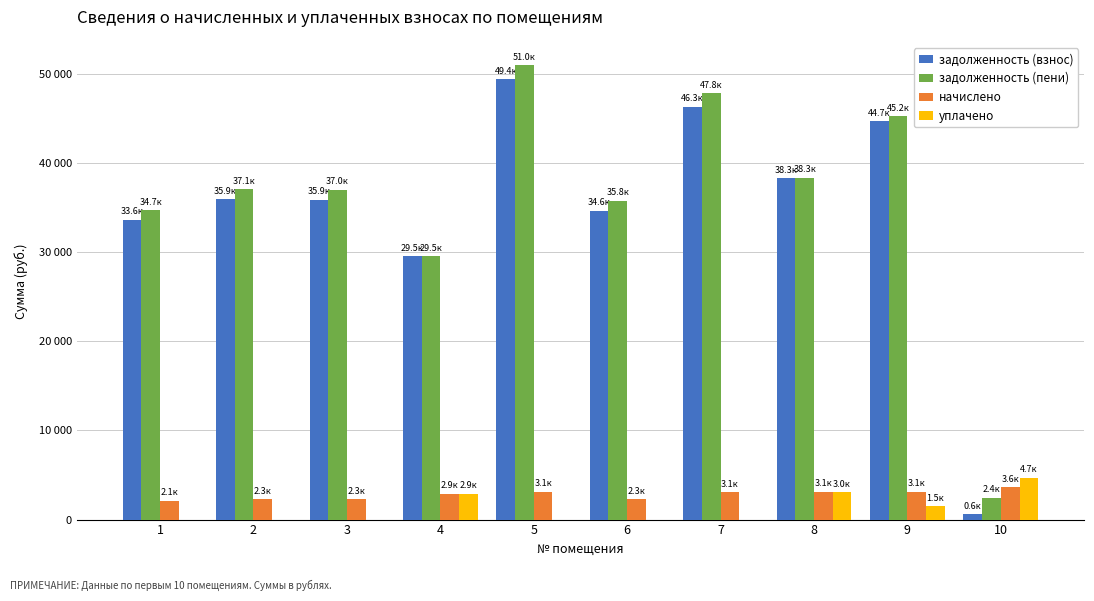

What is the value of the задолженность (взнос) bar at the 3rd from the left?

35867.8